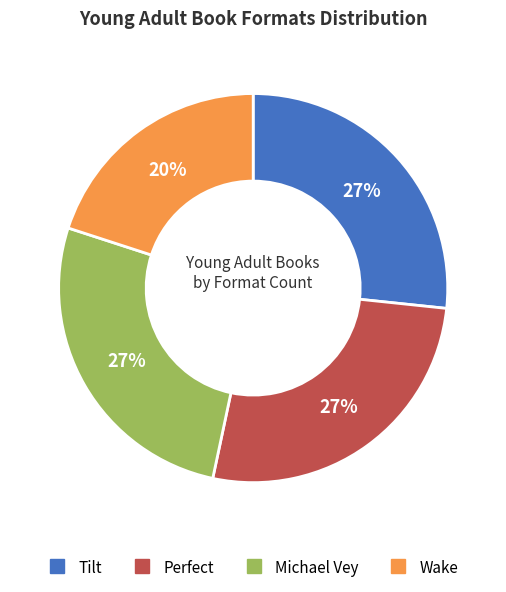

What percentage is the Michael Vey slice, to the nearest percent?

27%